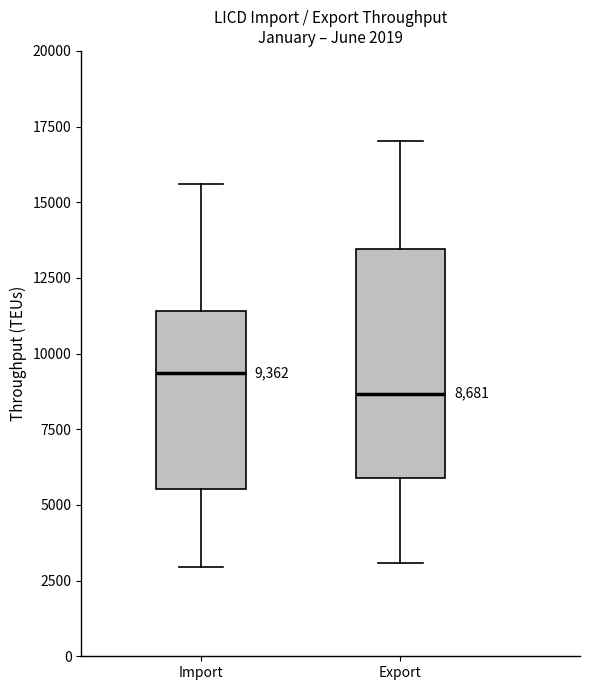

Which box is the tallest, from its lower edge to its upper edge?

Export